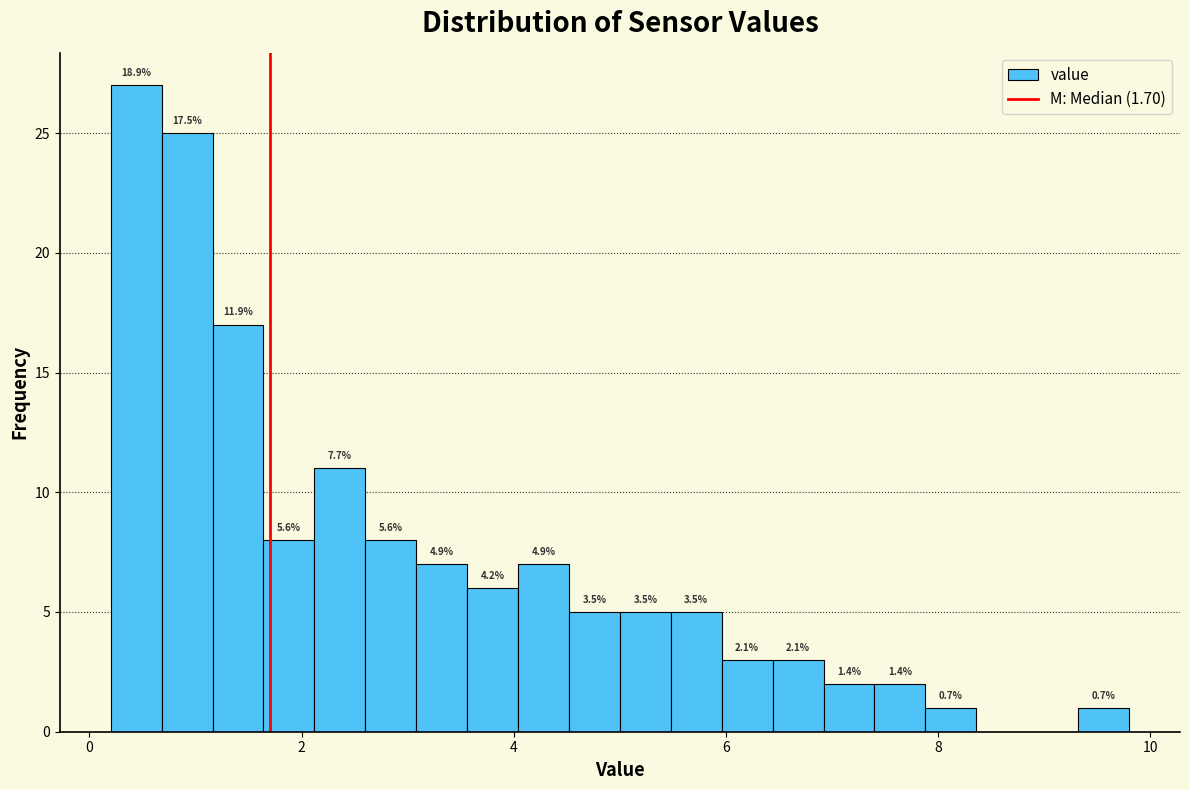

Read against the x-axis, roughly where is the centre of the tallest bar?

0.4